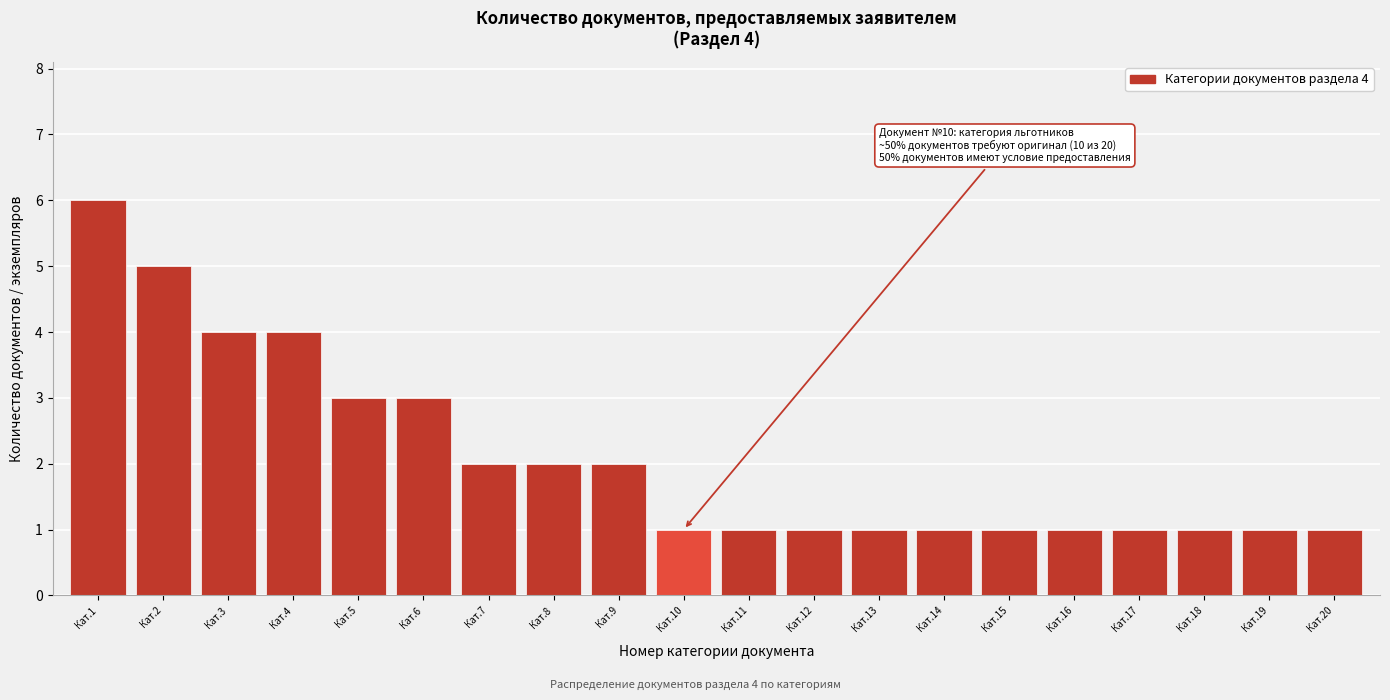

Reading left to right, list all the values displayed in this chart.

Кат.1=6	Кат.2=5	Кат.3=4	Кат.4=4	Кат.5=3	Кат.6=3	Кат.7=2	Кат.8=2	Кат.9=2	Кат.10=1	Кат.11=1	Кат.12=1	Кат.13=1	Кат.14=1	Кат.15=1	Кат.16=1	Кат.17=1	Кат.18=1	Кат.19=1	Кат.20=1